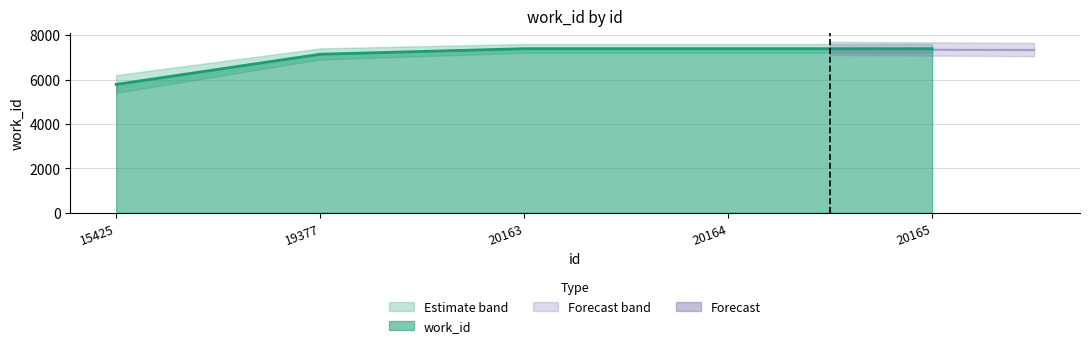

Rank the categories by value from highest to lowest.

20163, 20164, 20165, 19377, 15425